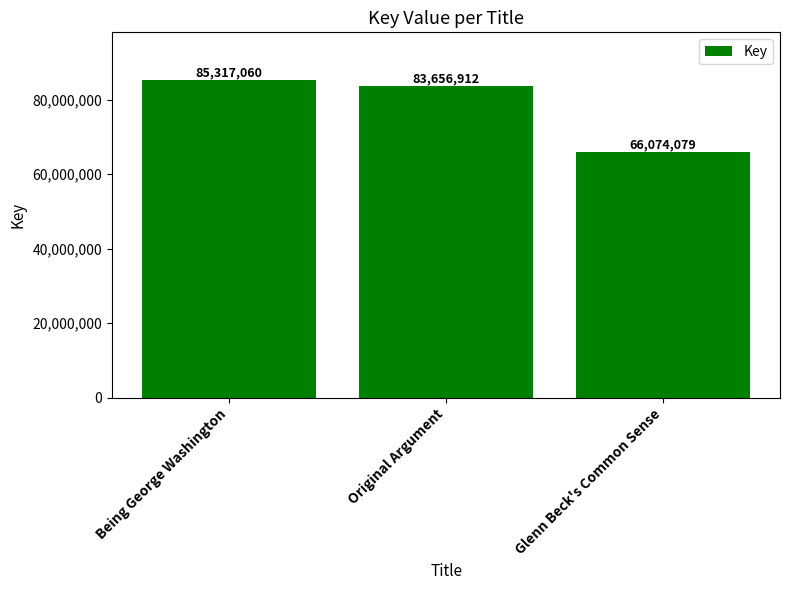

Reading left to right, what are all the values shown in this chart?

Being George Washington=85317060	Original Argument=83656912	Glenn Beck's Common Sense=66074079